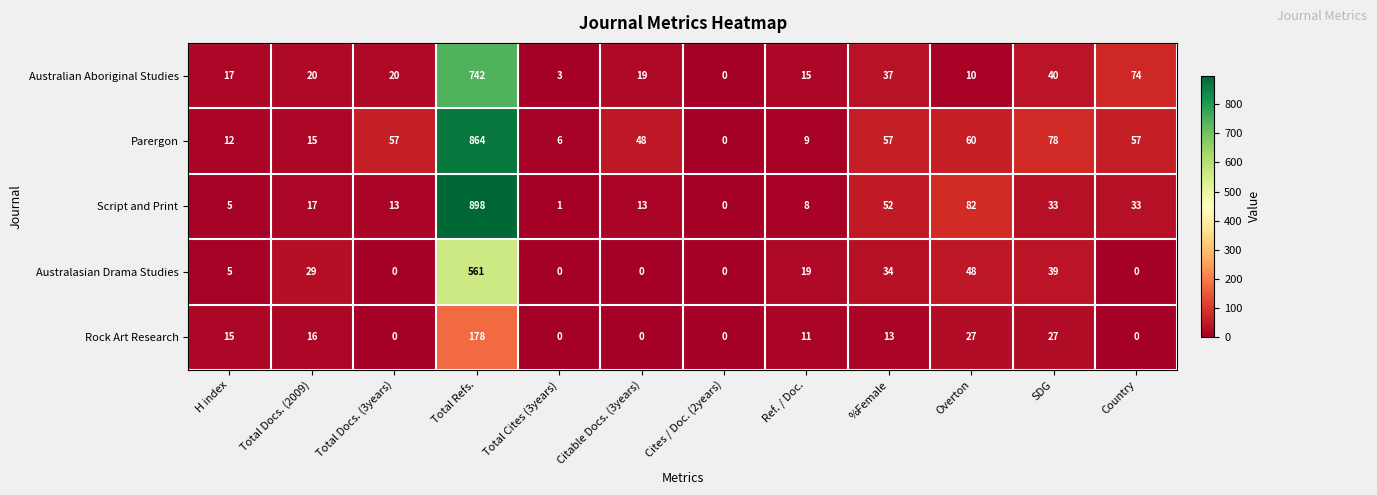

Which series has the largest range (max minus min)?

Script and Print